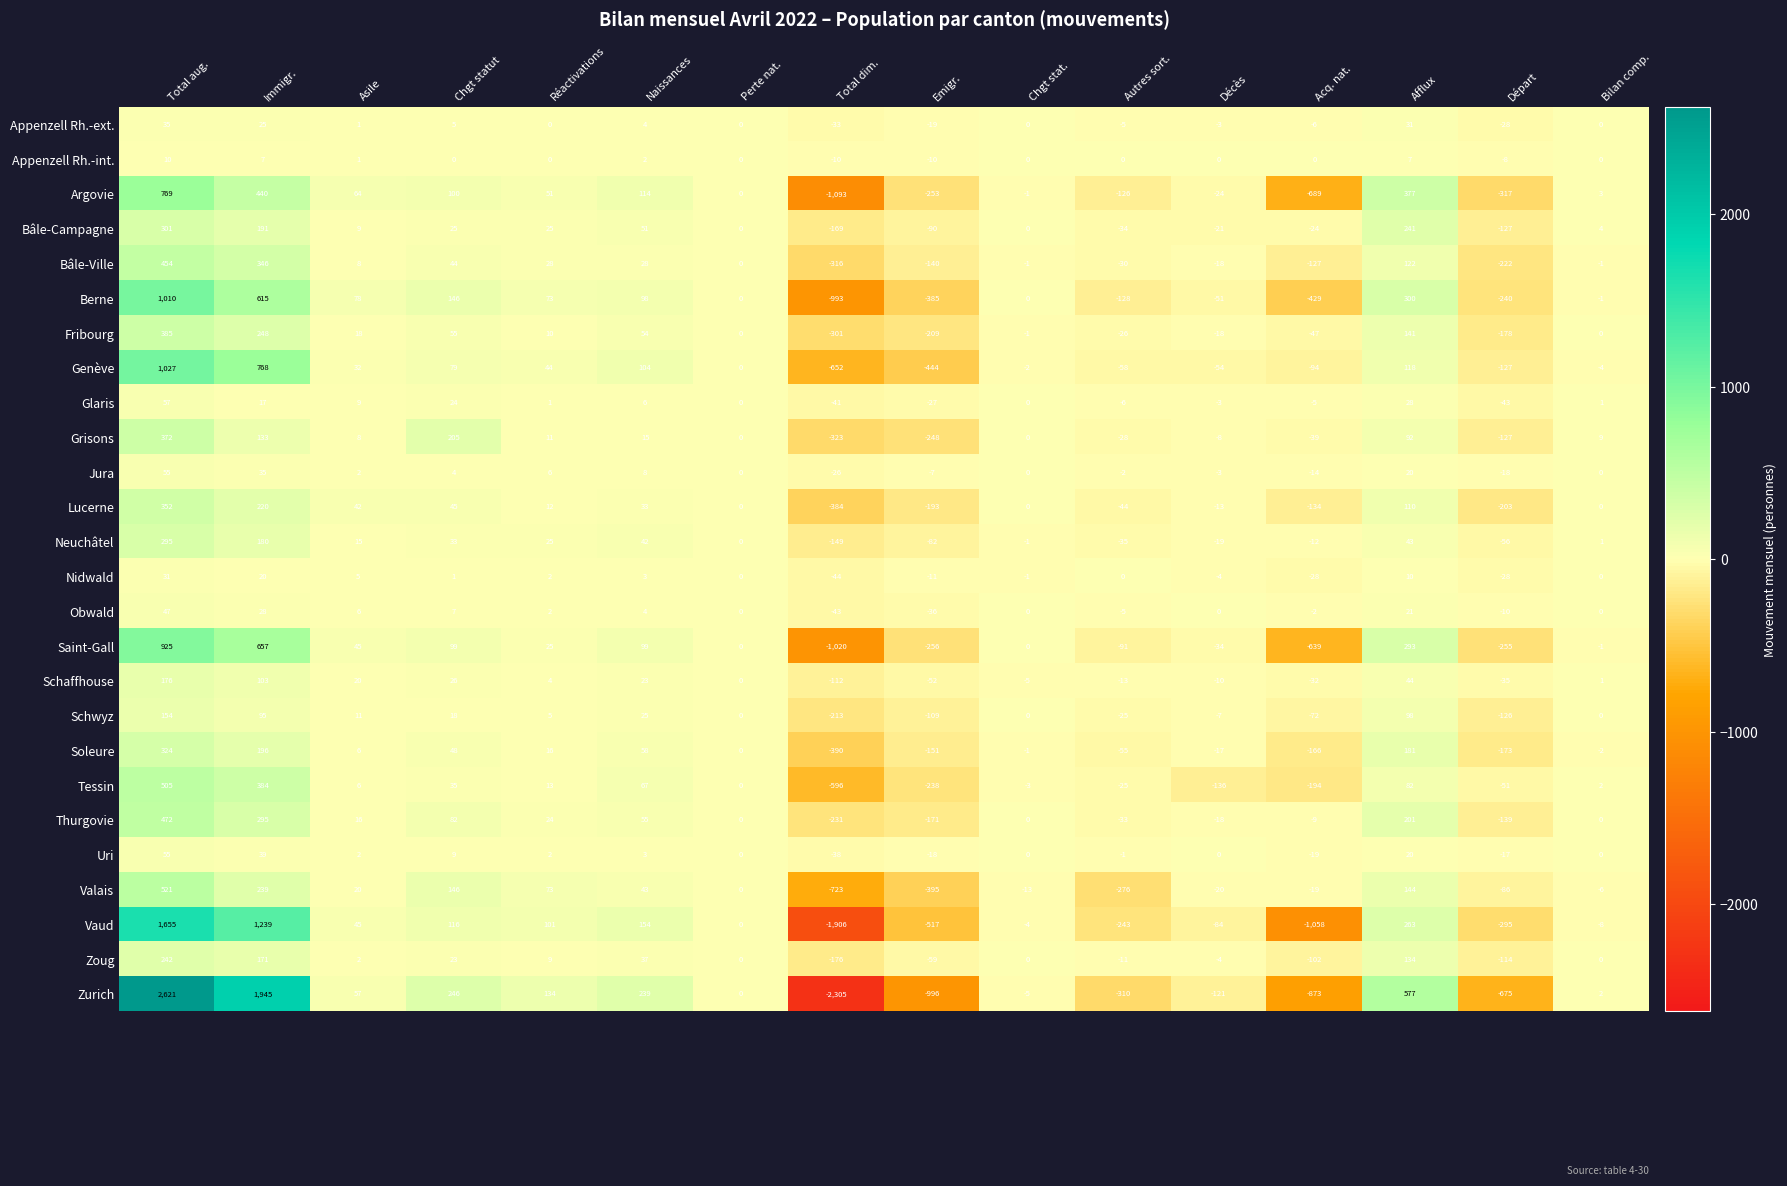

Is it true that Saint-Gall equals -447 at Départ?

False